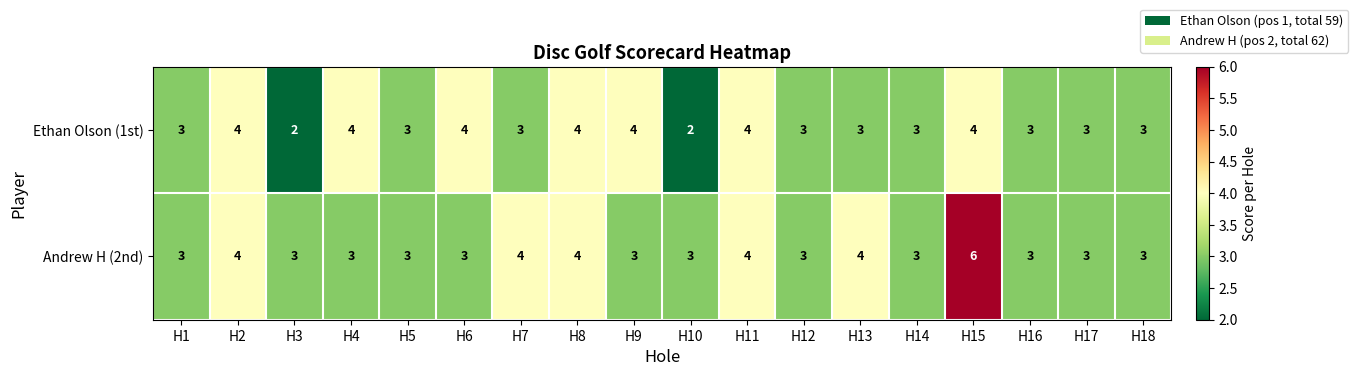

The value of Andrew H (2nd) at H3 is 5. True or false?

False